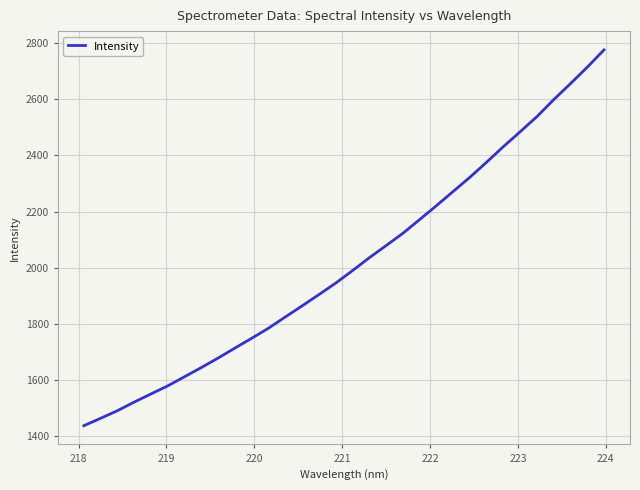

What is the greatest value displayed?

2775.5